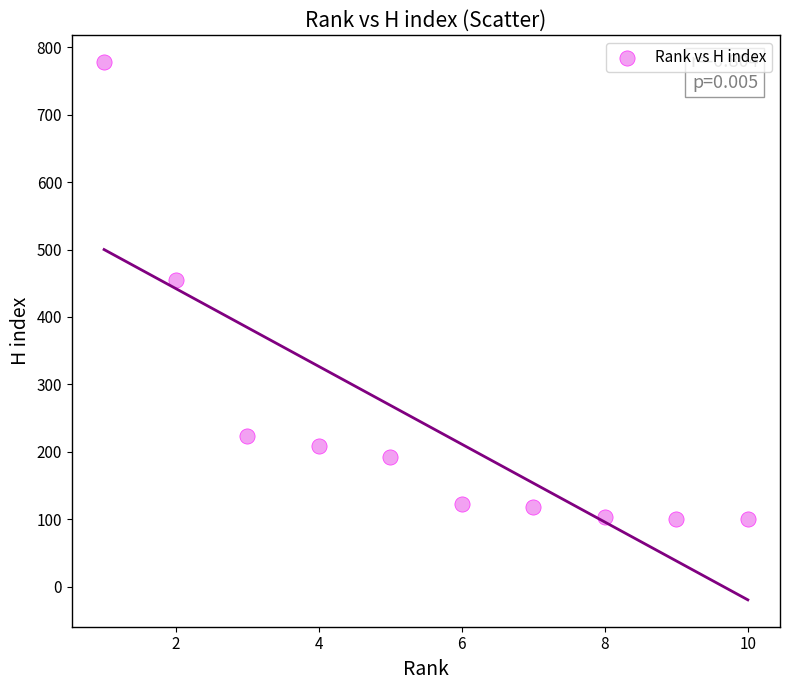

What is the range of X values (max minus min)?

9